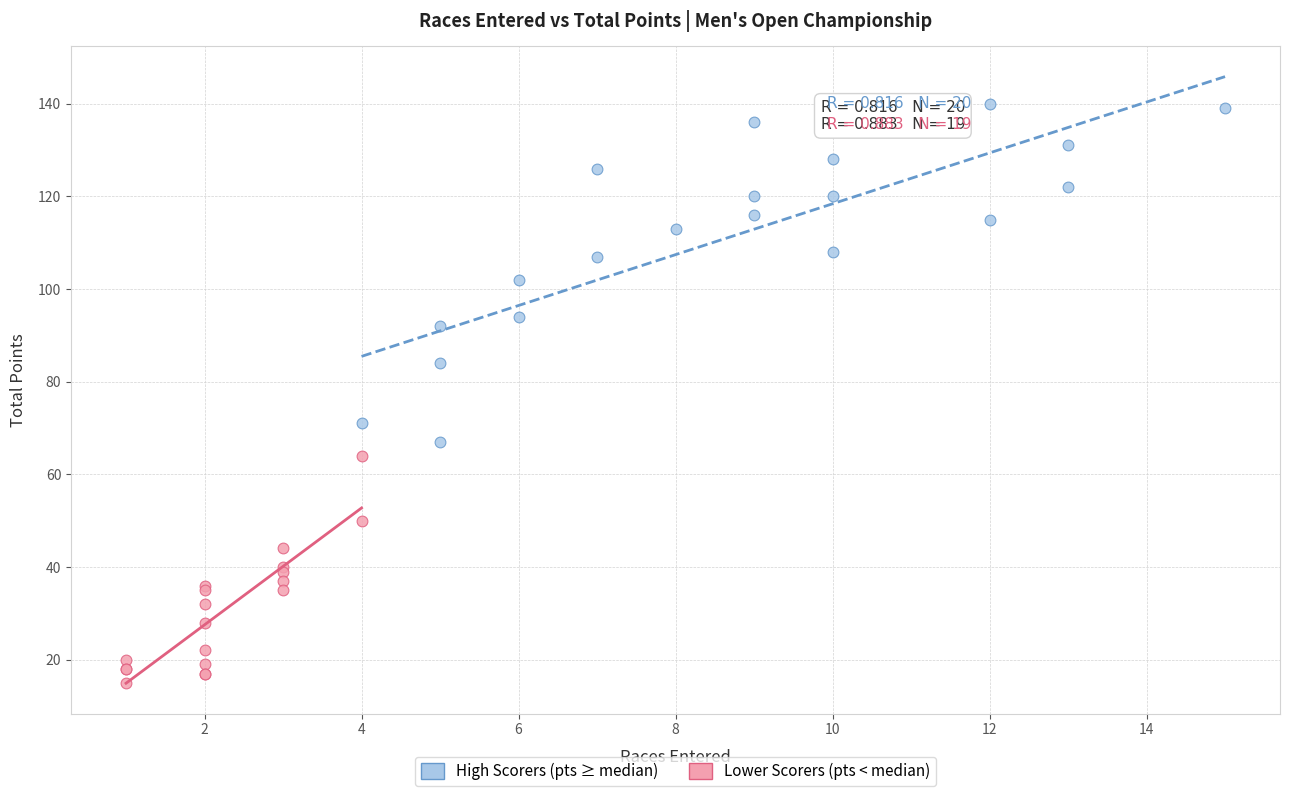

Which series has the largest Y range (max minus min)?

High Scorers (pts ≥ median)